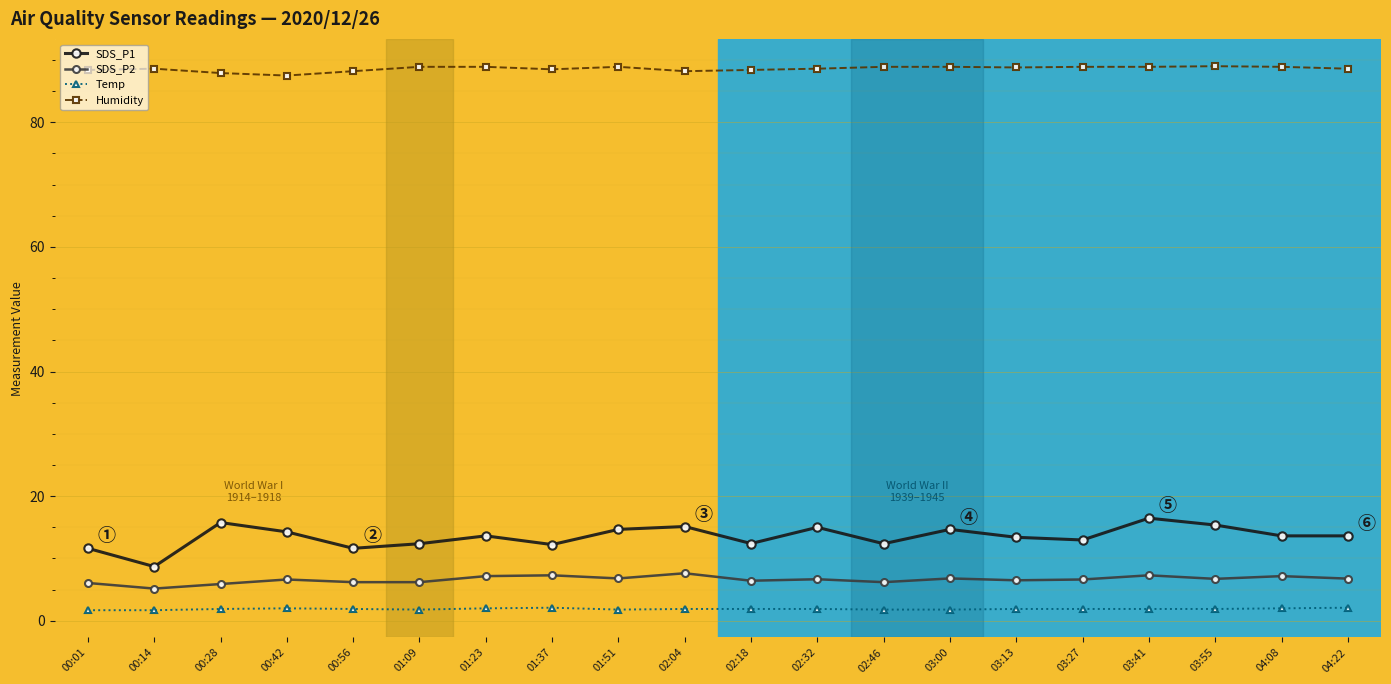

What is the difference between the maximum and minimum values in the SDS_P1 series?

7.8